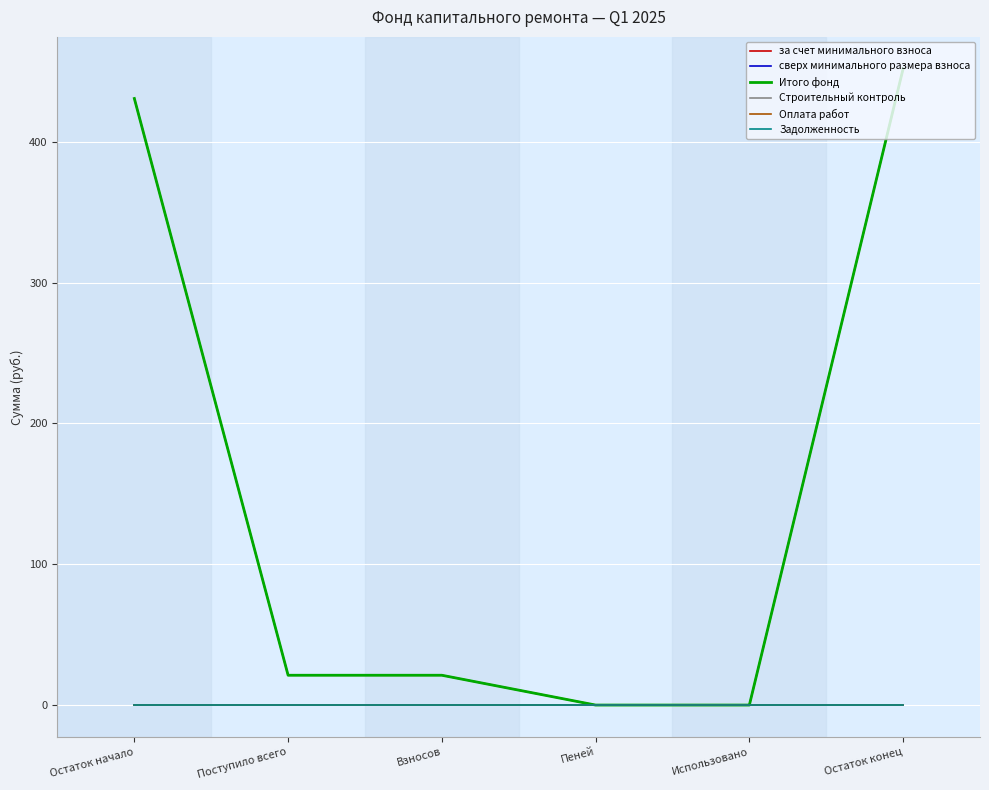

Between Пеней and Использовано, which series saw the biggest shift?

за счет минимального взноса